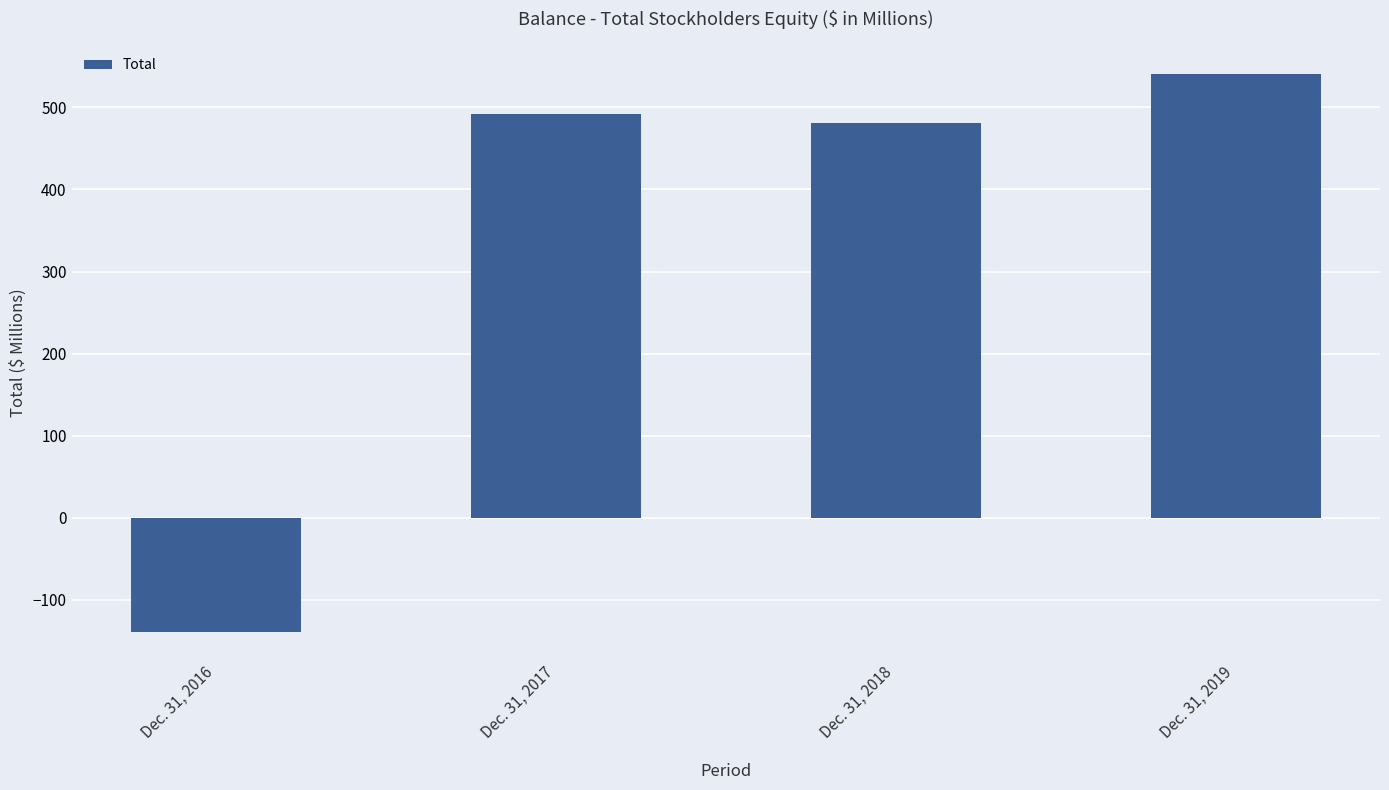

List the labels in order of value, smallest first.

Dec. 31, 2016, Dec. 31, 2018, Dec. 31, 2017, Dec. 31, 2019